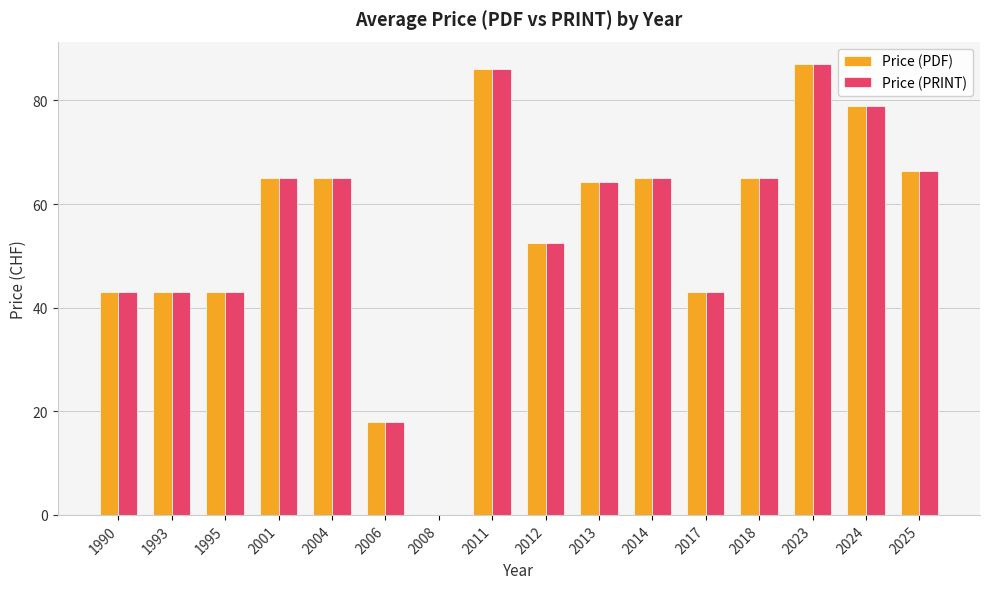

What is the highest value of the Price (PRINT) series?

87.0